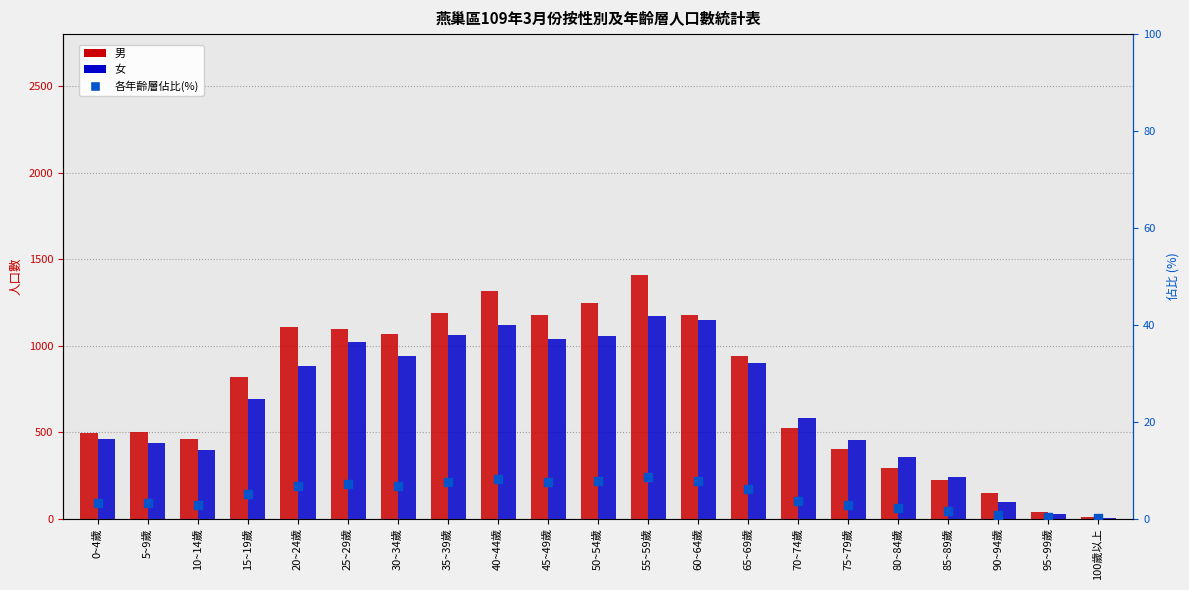

At which category is the sum across all series the highest?

55~59歲